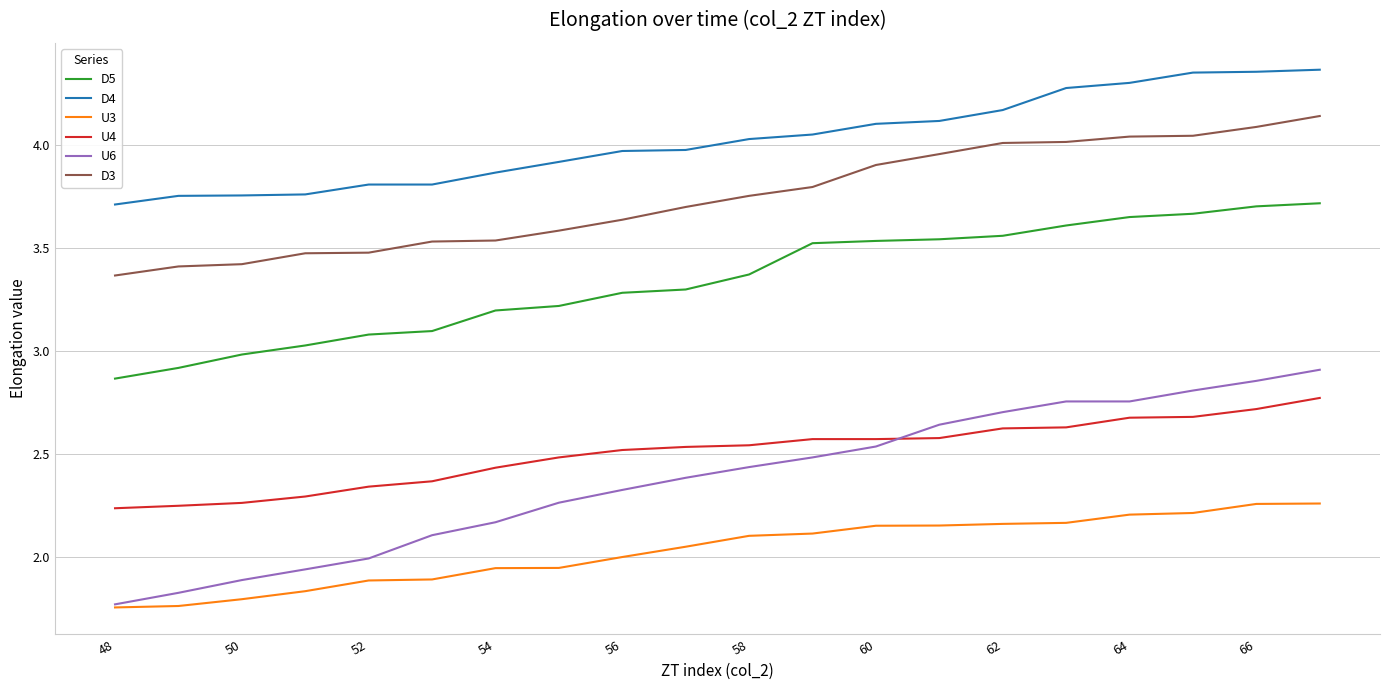

True or false: D3 and D5 intersect in this chart.

False